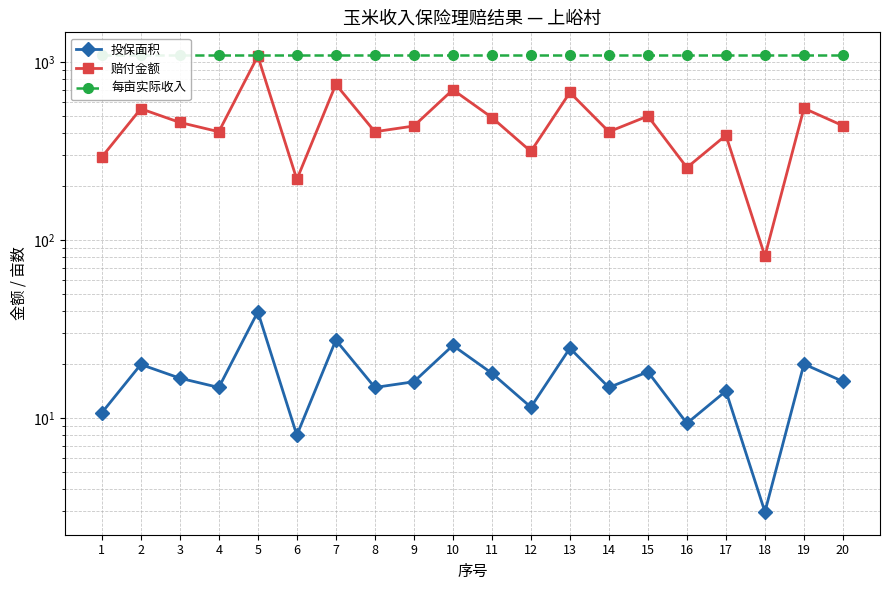

Rank the series by their average value, from highest to lowest.

每亩实际收入, 赔付金额, 投保面积